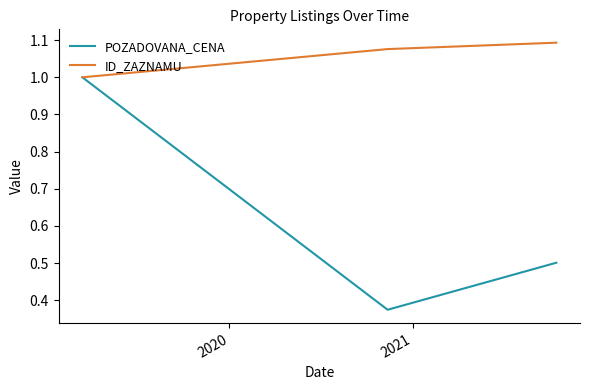

Which series has the largest range (max minus min)?

POZADOVANA_CENA